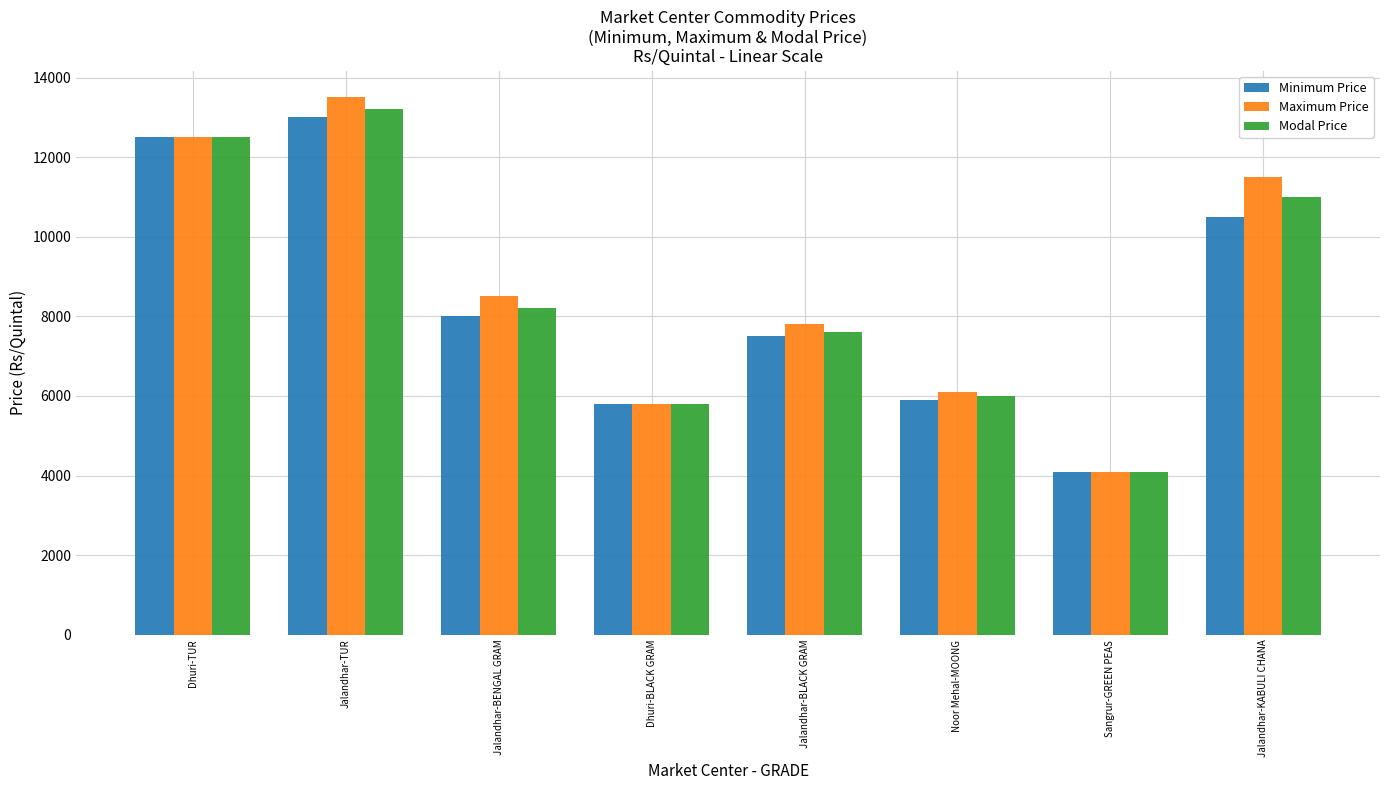

How many data points does each series have?

8